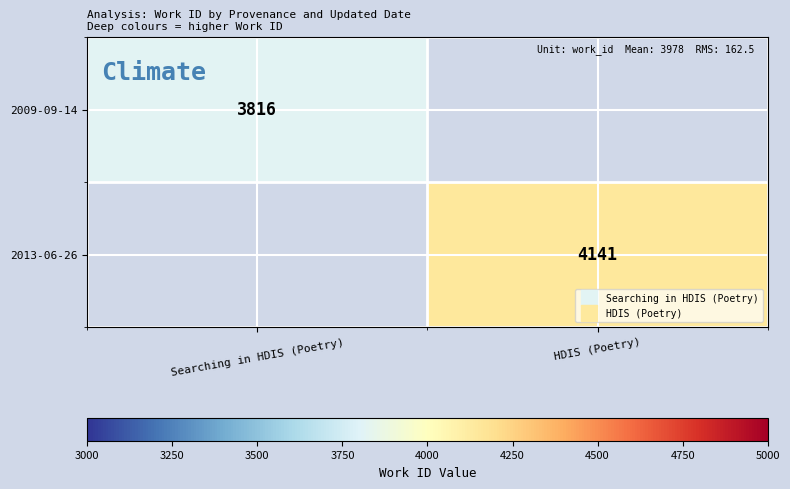

Count the number of categories in the chart.

2